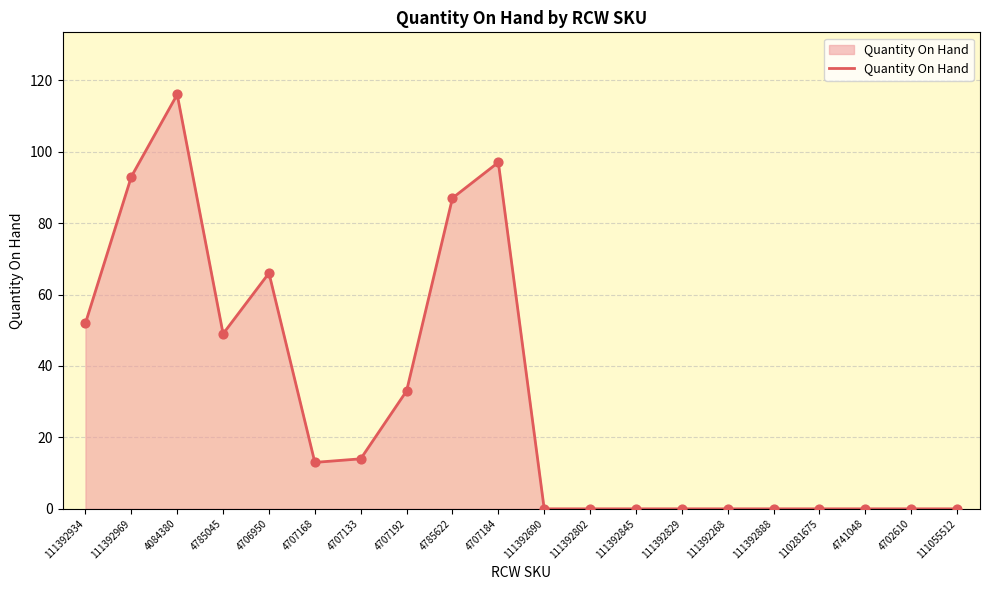

What is the change in value from 4785622 to 111392802?

-87